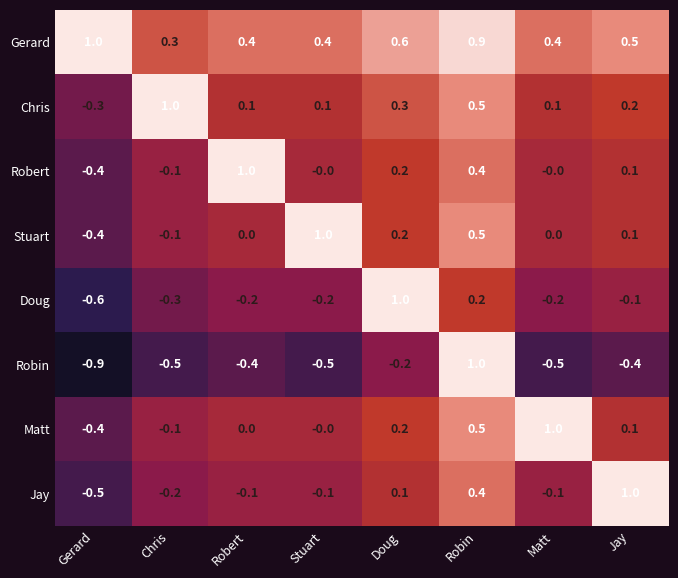

How many values in the Matt series are below 0?

2